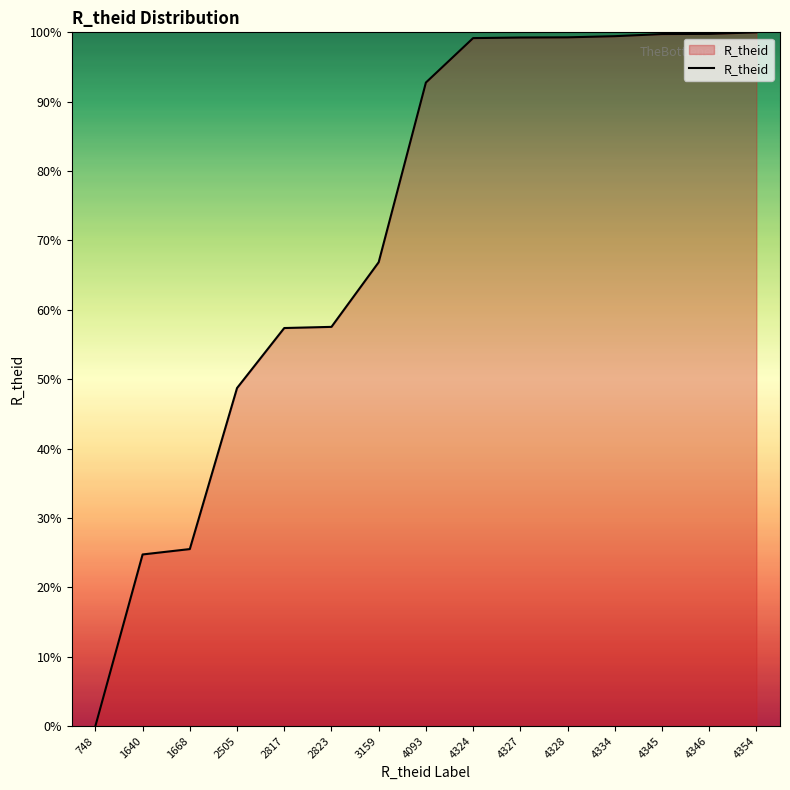

What is the sum of the values at 1640 and 2823?

82.3